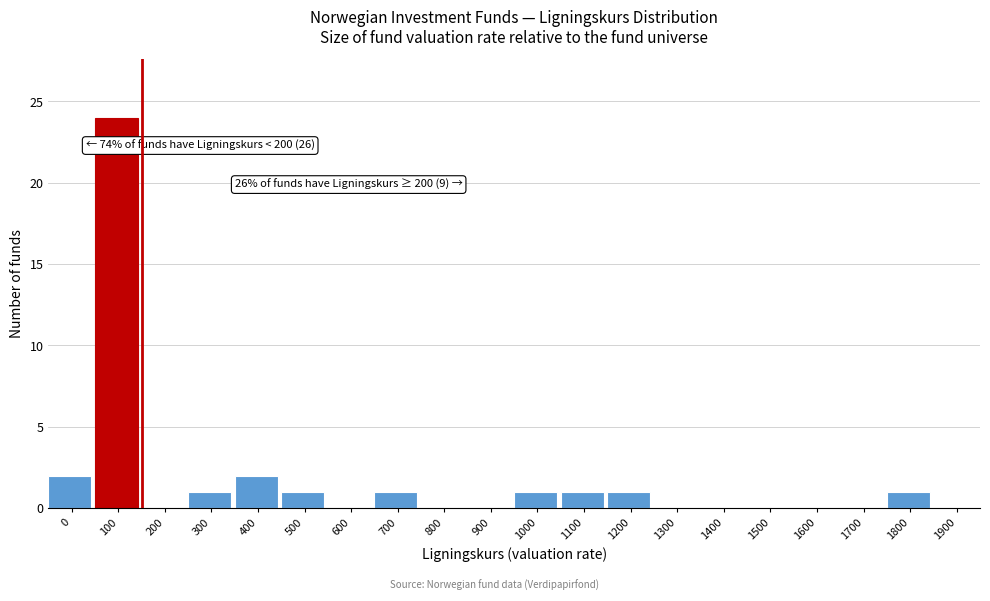

Reading left to right, extract all data points from this chart.

0=2	100=24	200=0	300=1	400=2	500=1	600=0	700=1	800=0	900=0	1000=1	1100=1	1200=1	1300=0	1400=0	1500=0	1600=0	1700=0	1800=1	1900=0